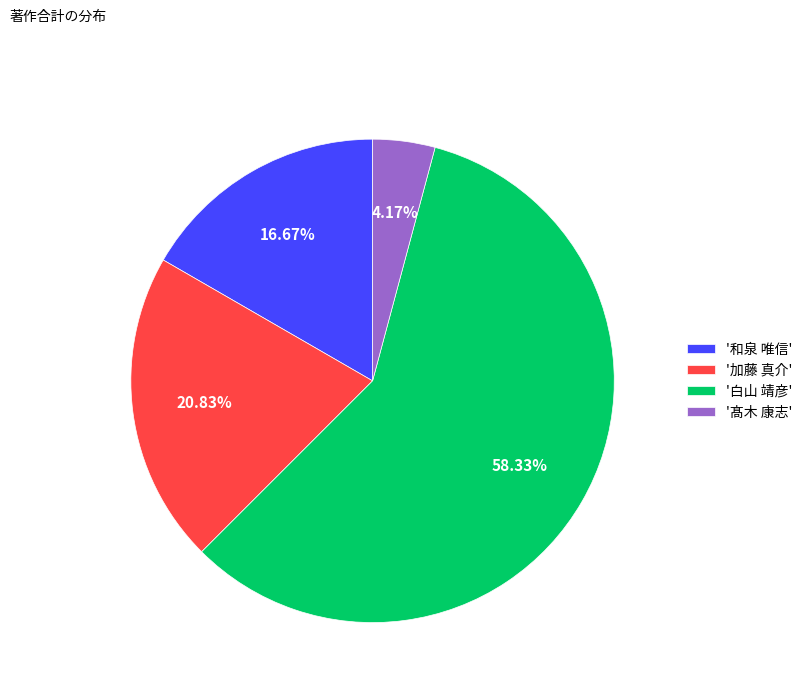

Which has a higher value, '和泉 唯信' or '加藤 真介'?

'加藤 真介'